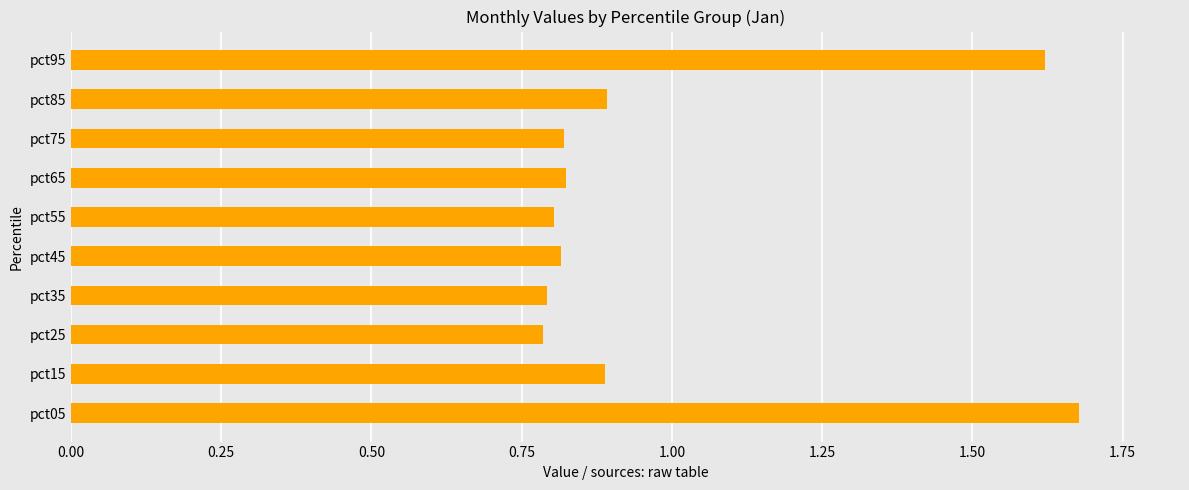

How many values are between 0 and 1?

8